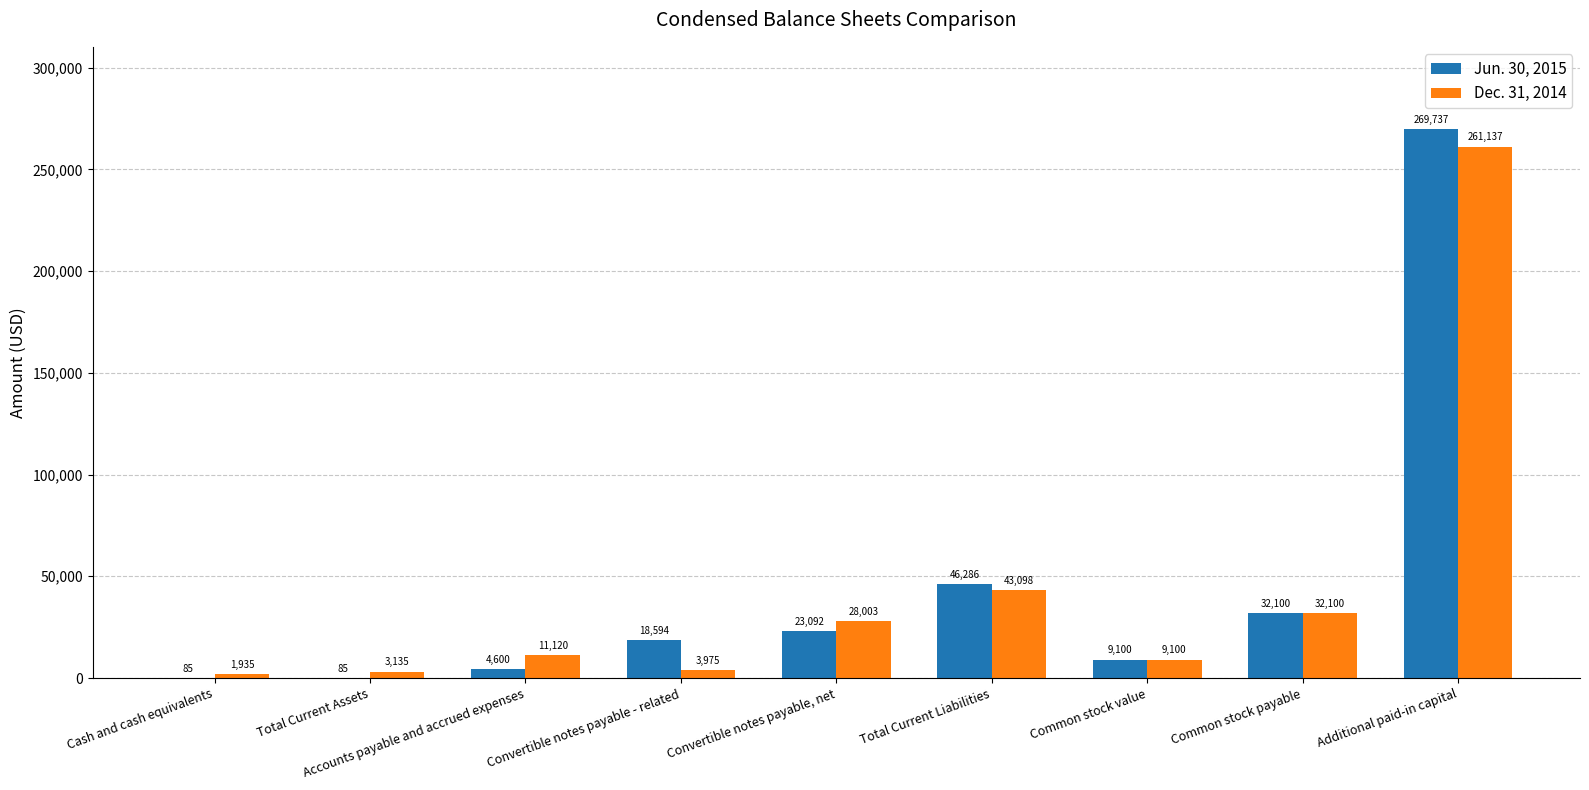

Which series has the largest range (max minus min)?

Jun. 30, 2015